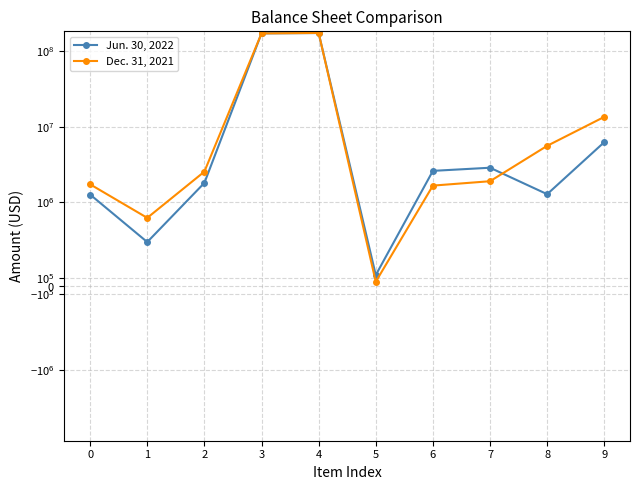

Is the value of Jun. 30, 2022 at 5 greater than the value of Dec. 31, 2021 at 8?

No